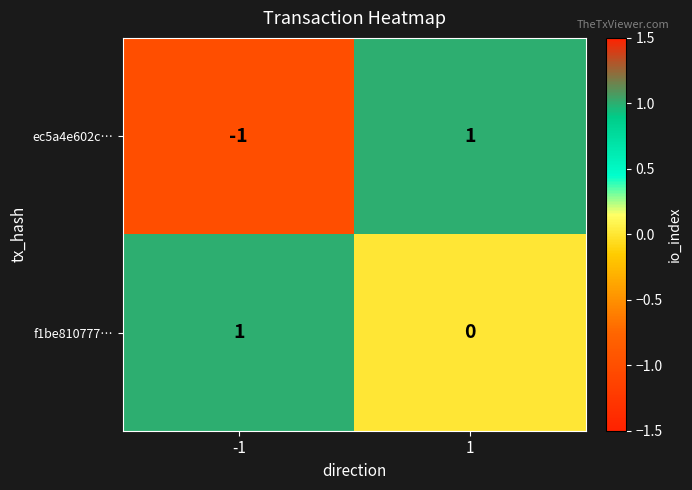

At how many categories does at least one series exceed 0?

2